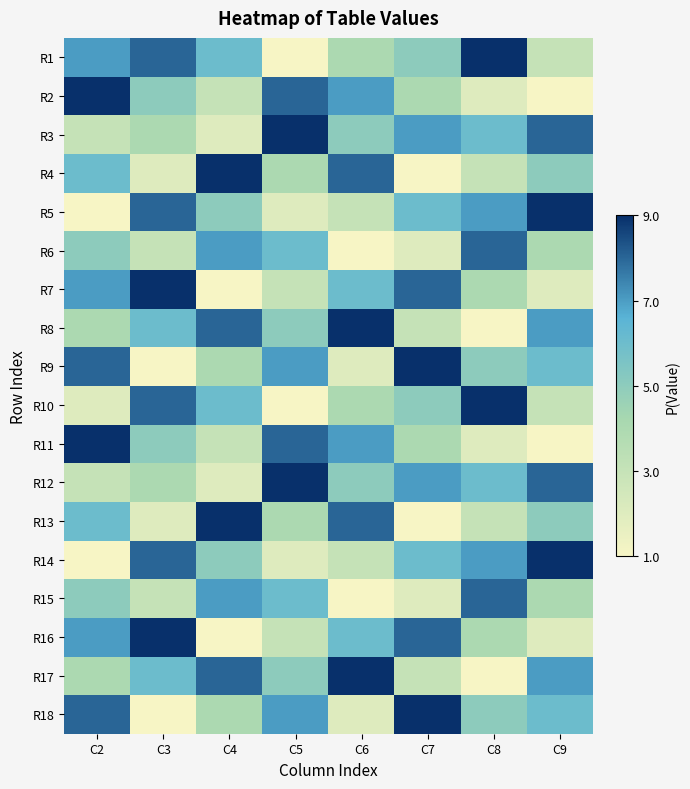

Which series has the widest spread of values?

R1